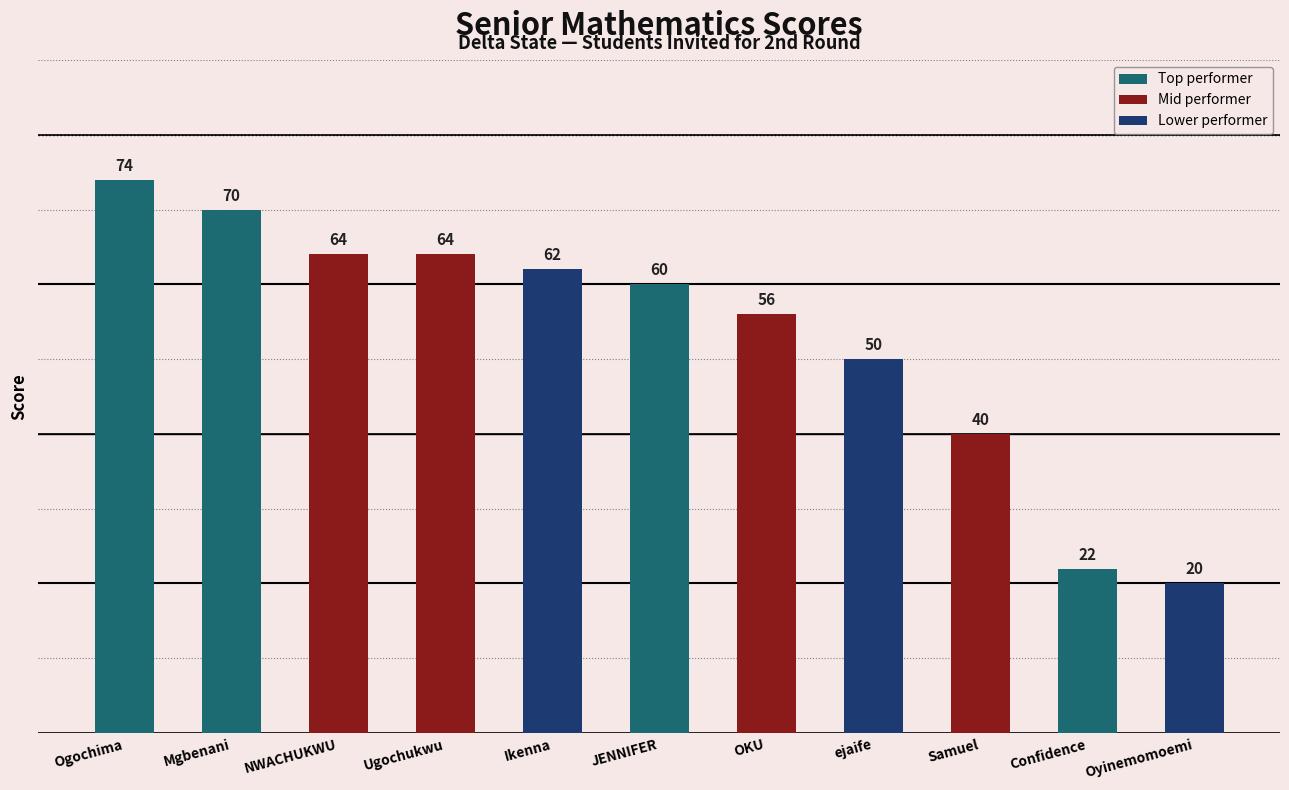

Which label corresponds to the largest value in the chart?

Ogochima